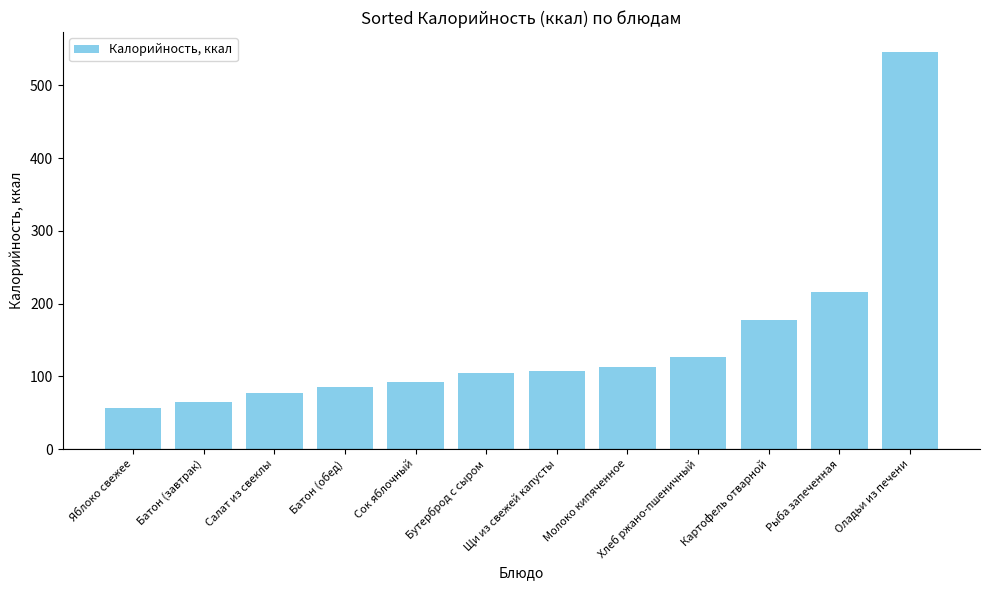

Which has a higher value, Салат из свеклы or Молоко кипяченное?

Молоко кипяченное